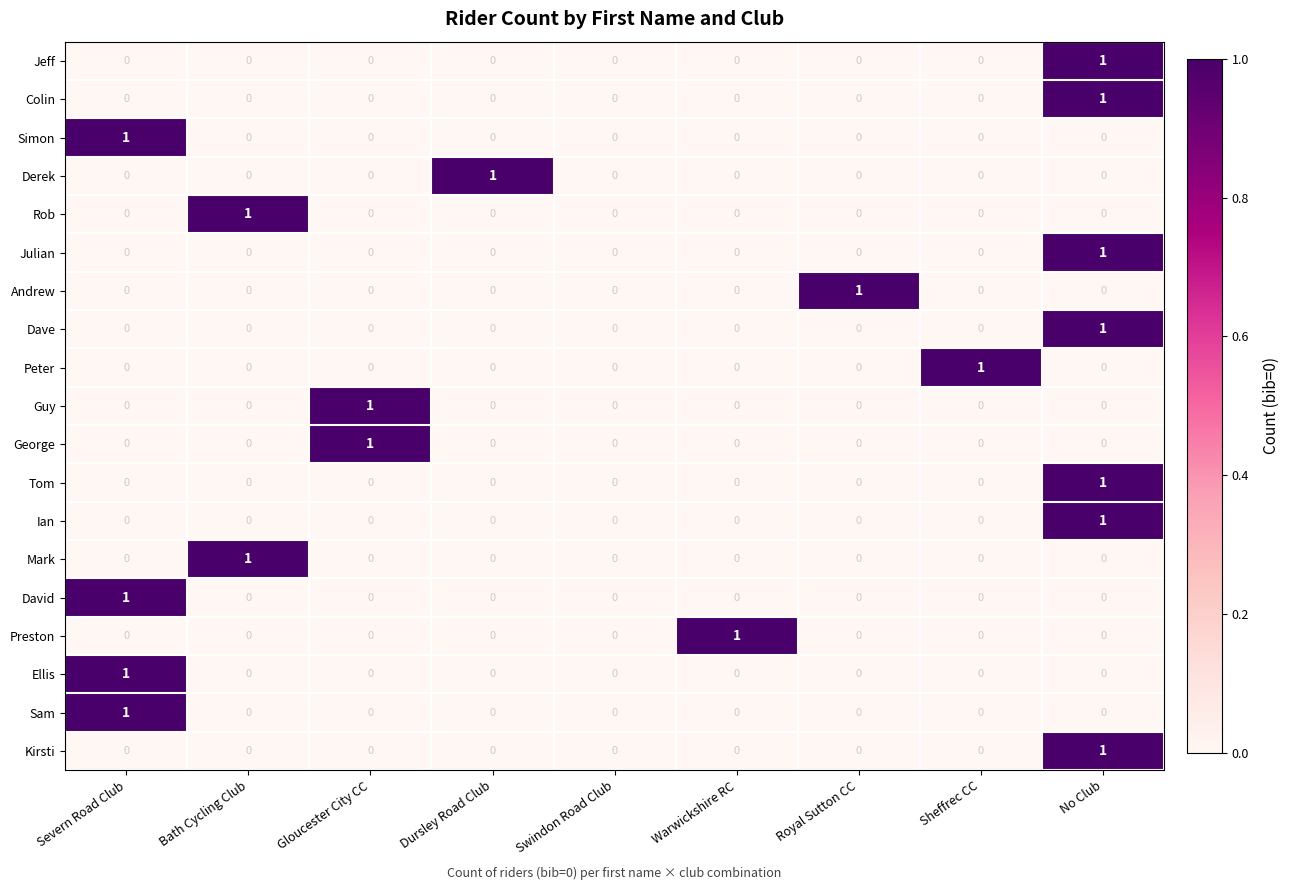

The Colin series shows 0 at Warwickshire RC. True or false?

True